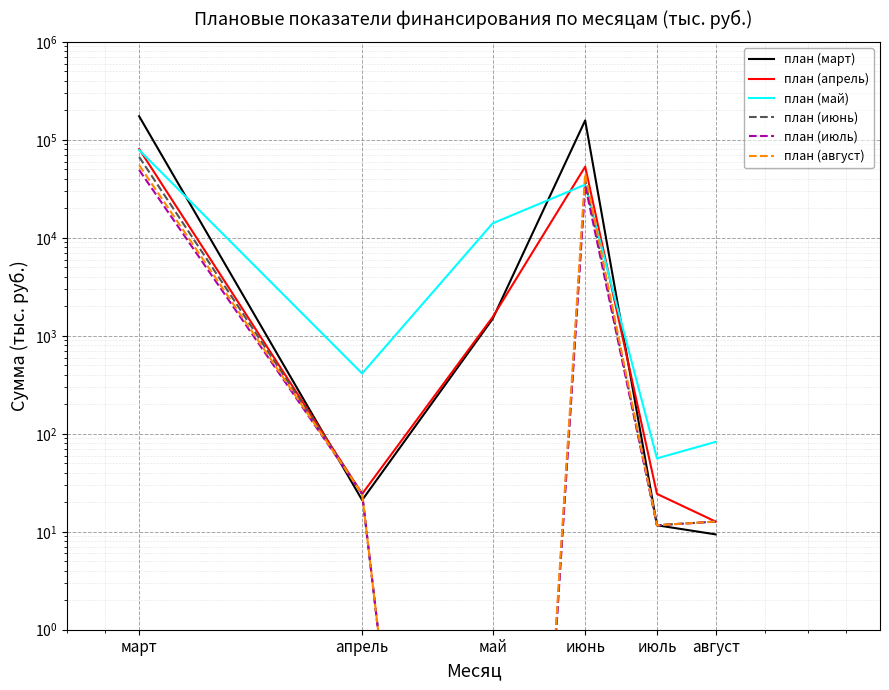

At which category does план (июль) reach its first local peak?

июнь